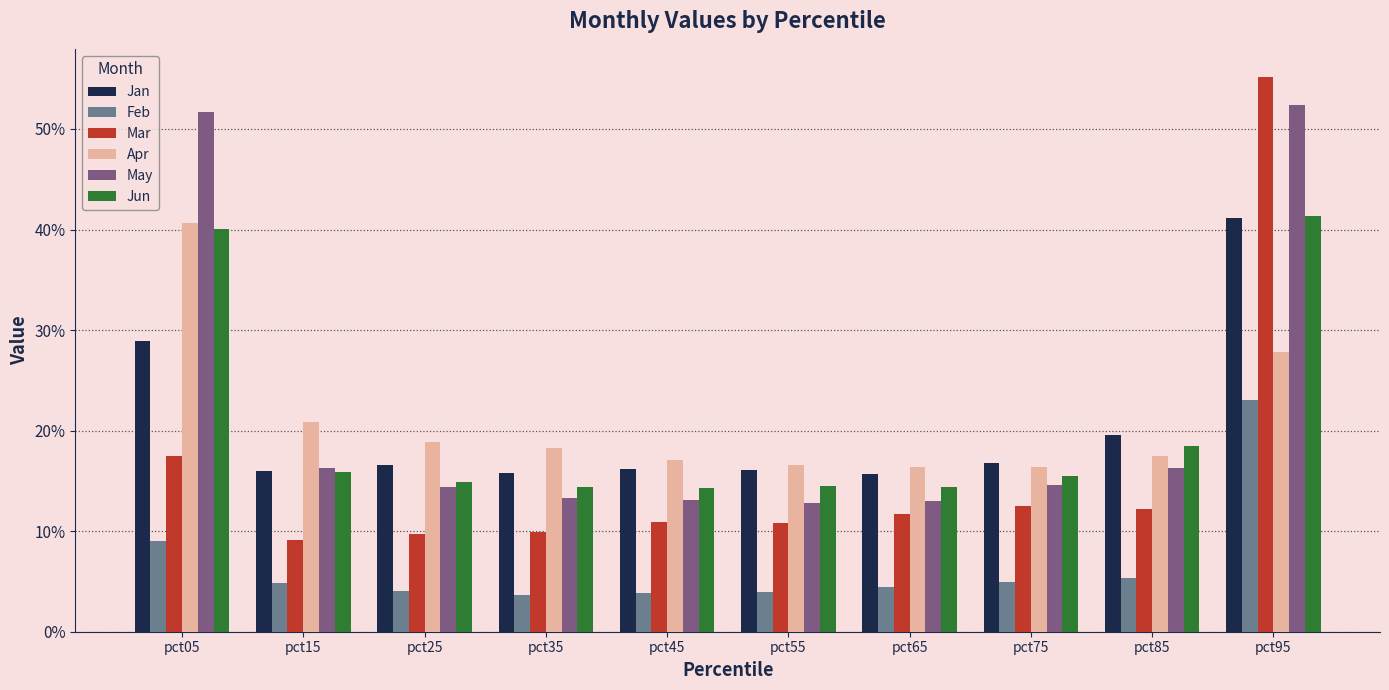

Where is Apr nearest to the value 0?

pct75